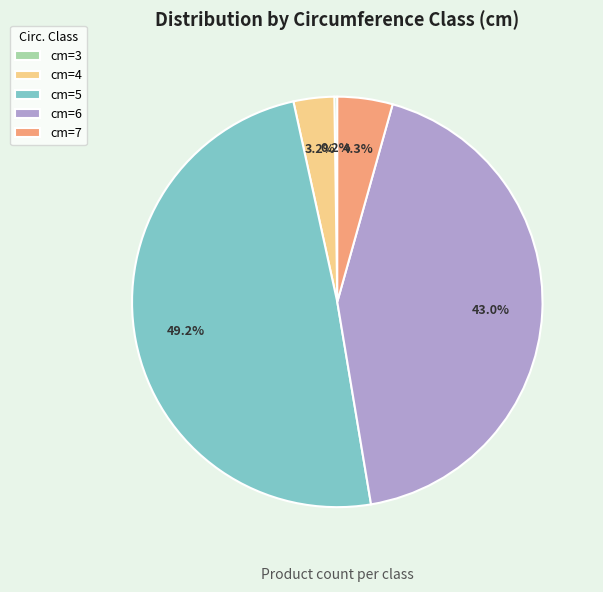

Which category has the biggest portion of the pie?

cm=5